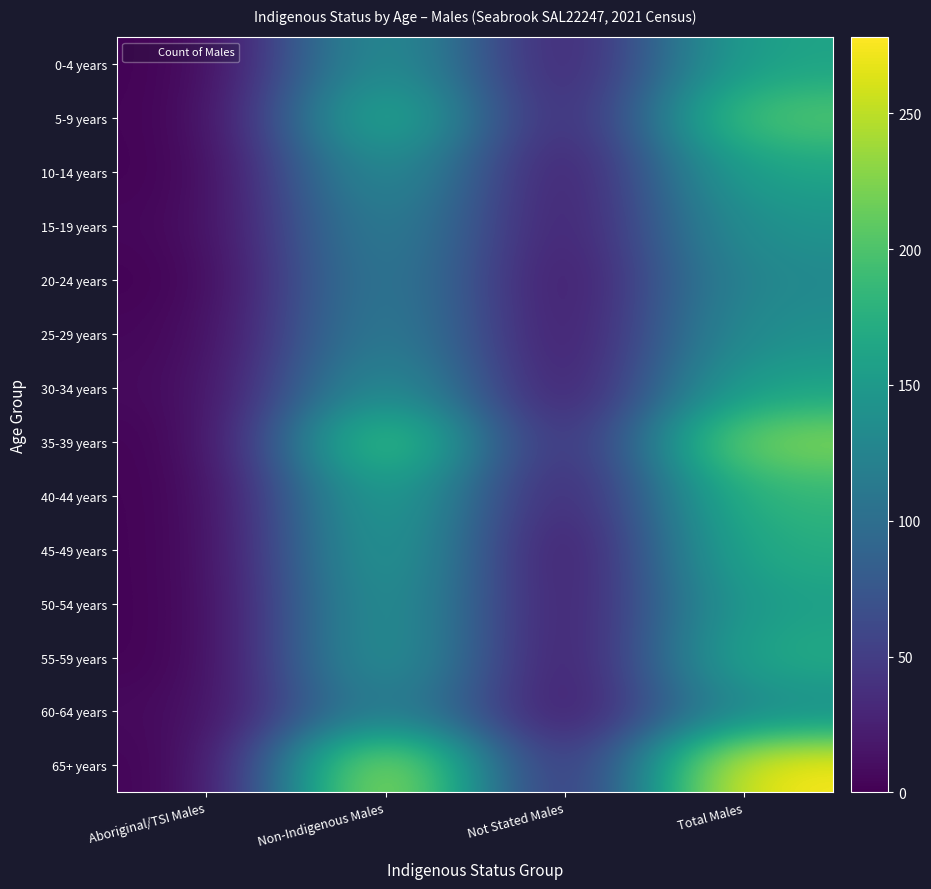

Reading left to right, extract all data points from this chart.

0-4 years: Aboriginal/TSI Males=0	Non-Indigenous Males=155	Not Stated Males=11	Total Males=163
5-9 years: Aboriginal/TSI Males=0	Non-Indigenous Males=190	Not Stated Males=10	Total Males=205
10-14 years: Aboriginal/TSI Males=0	Non-Indigenous Males=152	Not Stated Males=6	Total Males=164
15-19 years: Aboriginal/TSI Males=3	Non-Indigenous Males=134	Not Stated Males=9	Total Males=145
20-24 years: Aboriginal/TSI Males=0	Non-Indigenous Males=128	Not Stated Males=5	Total Males=133
25-29 years: Aboriginal/TSI Males=3	Non-Indigenous Males=132	Not Stated Males=6	Total Males=141
30-34 years: Aboriginal/TSI Males=5	Non-Indigenous Males=152	Not Stated Males=6	Total Males=162
35-39 years: Aboriginal/TSI Males=0	Non-Indigenous Males=220	Not Stated Males=11	Total Males=228
40-44 years: Aboriginal/TSI Males=0	Non-Indigenous Males=175	Not Stated Males=9	Total Males=186
45-49 years: Aboriginal/TSI Males=0	Non-Indigenous Males=168	Not Stated Males=0	Total Males=175
50-54 years: Aboriginal/TSI Males=0	Non-Indigenous Males=159	Not Stated Males=5	Total Males=159
55-59 years: Aboriginal/TSI Males=0	Non-Indigenous Males=160	Not Stated Males=3	Total Males=171
60-64 years: Aboriginal/TSI Males=5	Non-Indigenous Males=134	Not Stated Males=6	Total Males=137
65+ years: Aboriginal/TSI Males=0	Non-Indigenous Males=267	Not Stated Males=10	Total Males=278